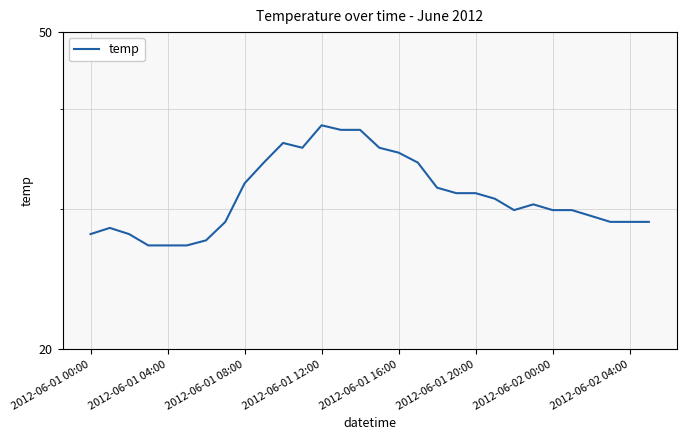

Read the value at 2012-06-01 00:00.

27.9